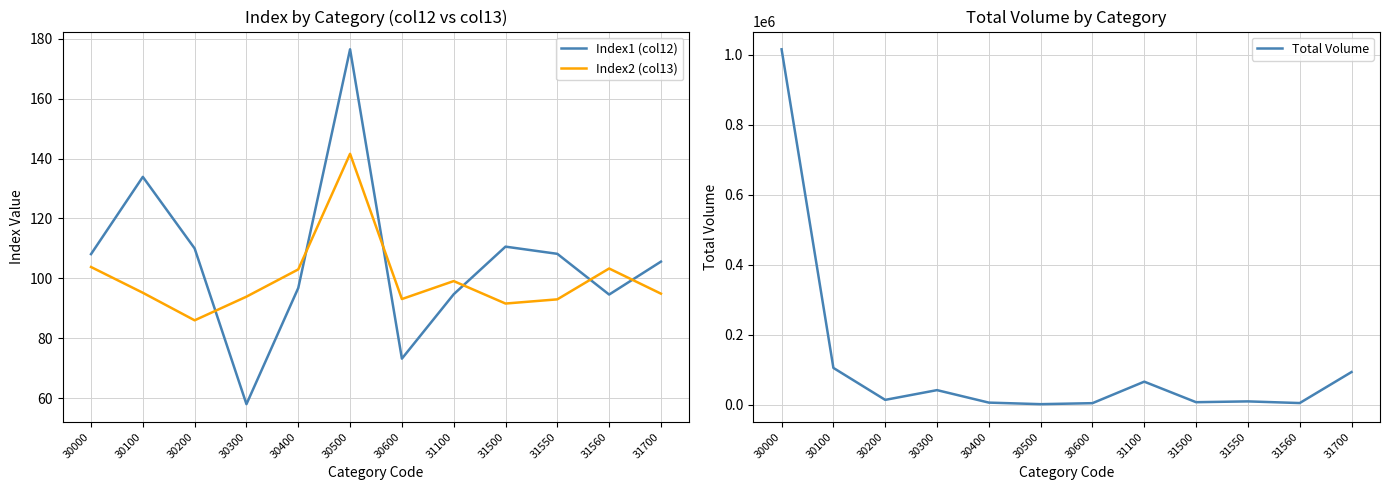

How many categories are shown in the chart?

12